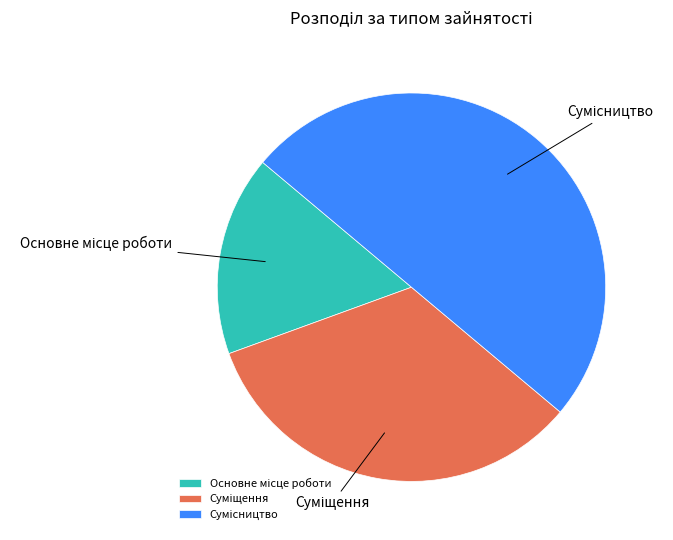

Rank the categories by value from highest to lowest.

Сумісництво, Суміщення, Основне місце роботи